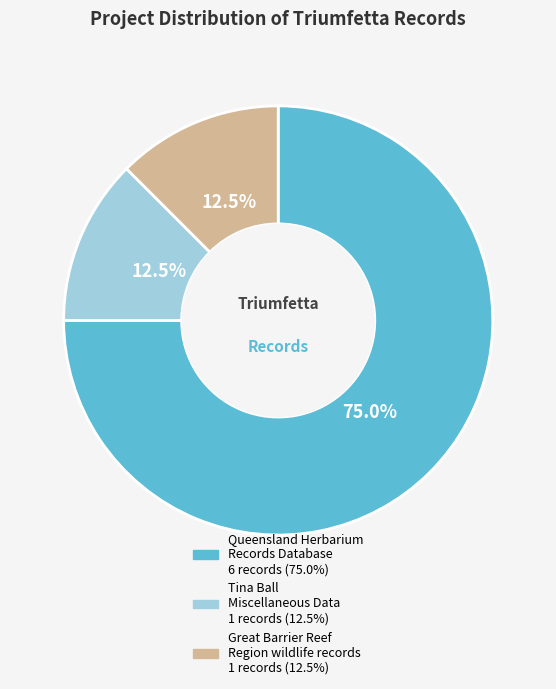

Is there a majority slice in this chart?

Yes